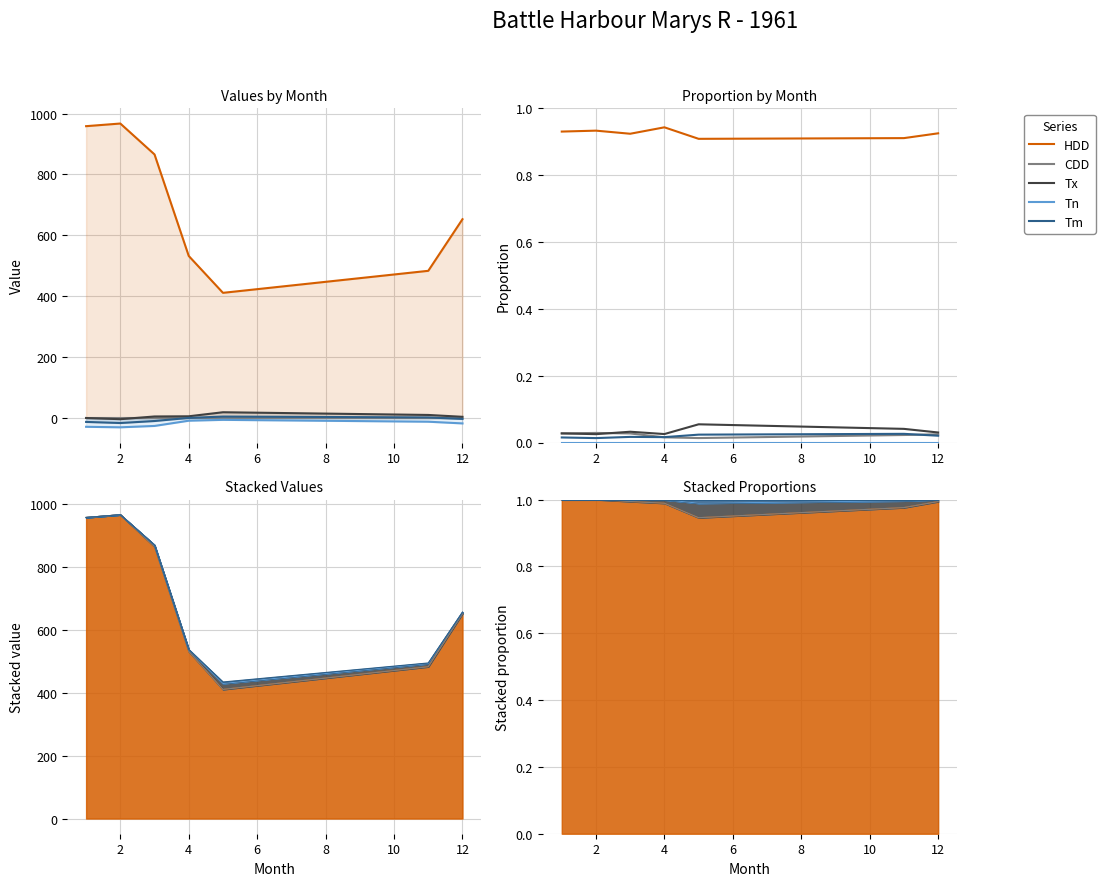

What is the sum of all CDD values?

0.2